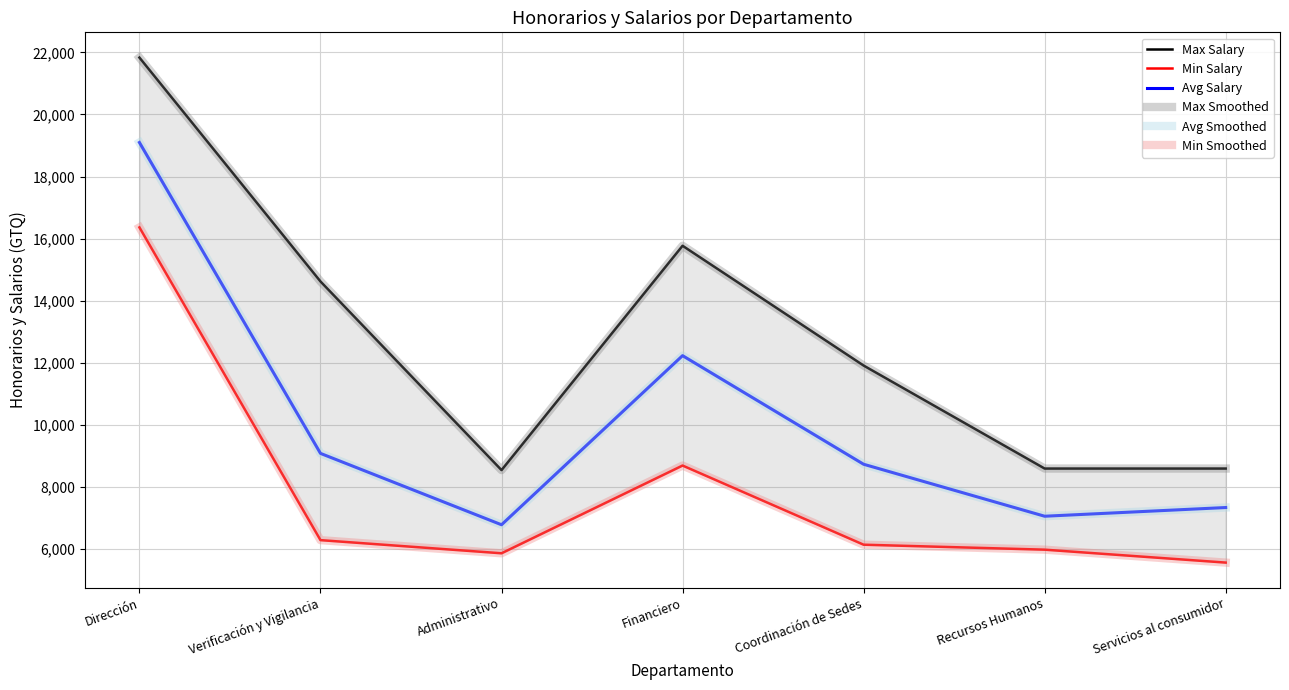

How many distinct data groups are displayed?

6